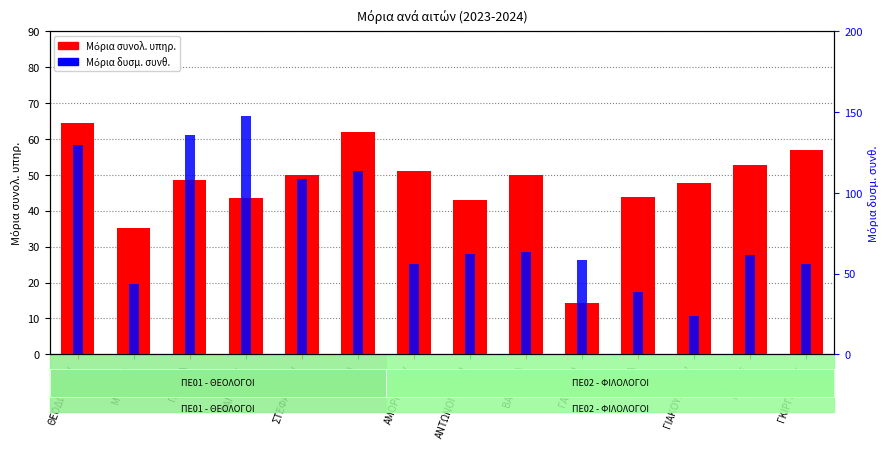

What position from the left is ΡΑΝΤΣΙΟΣ?

4